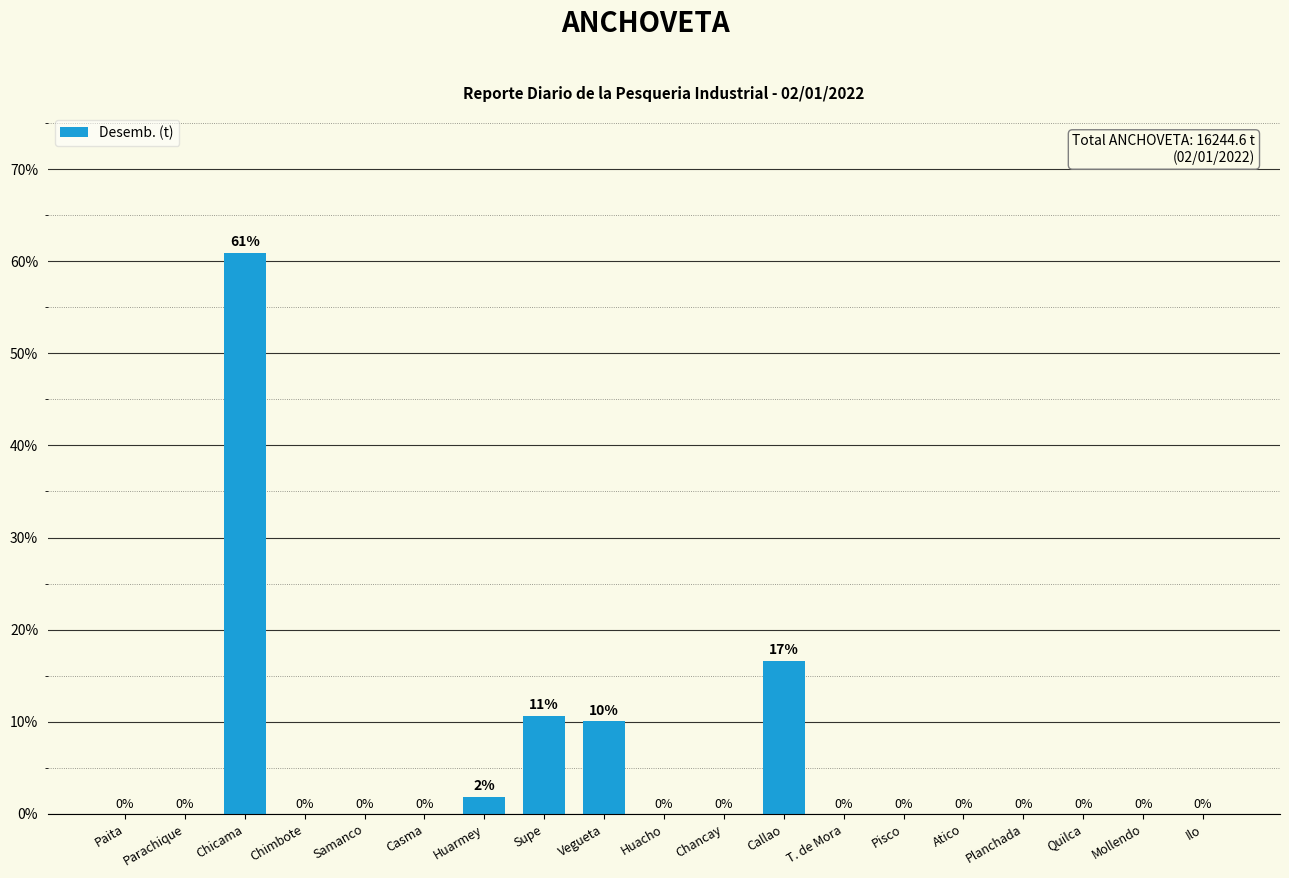

What is the sum of all values?

100.0